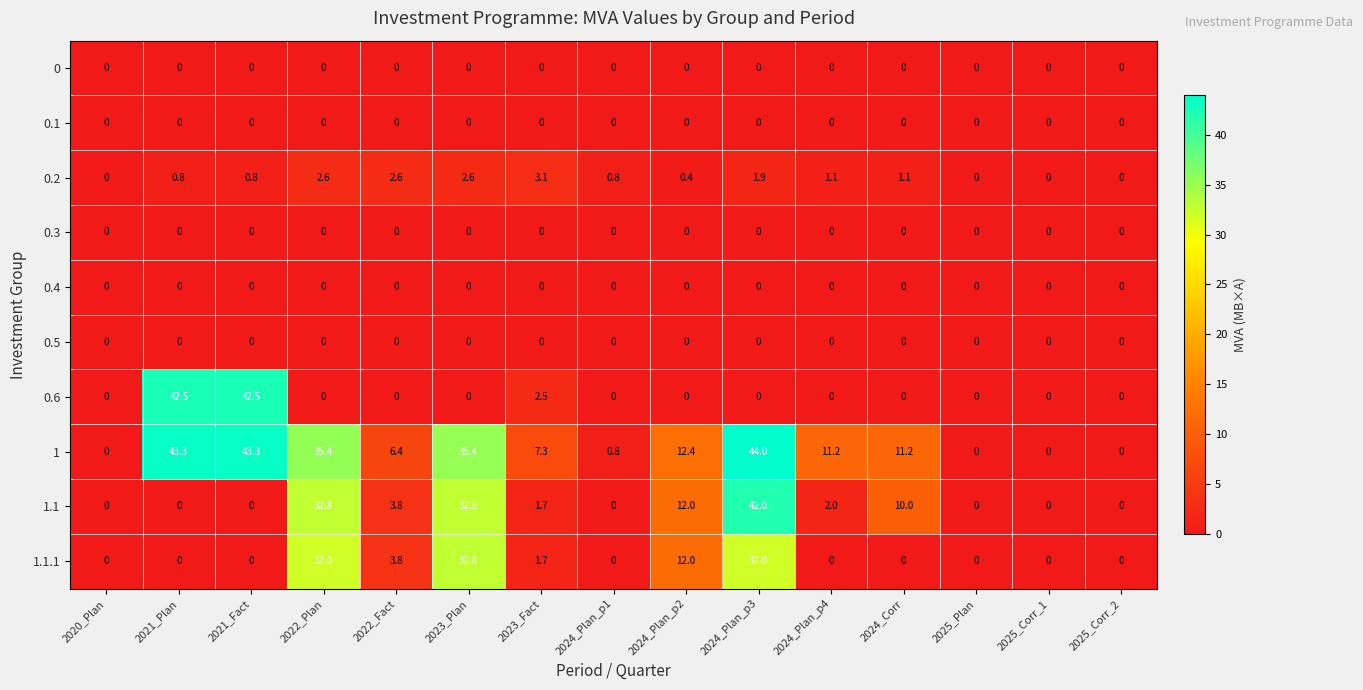

What is the spread (max minus min) of values at 2022_Plan?

35.4